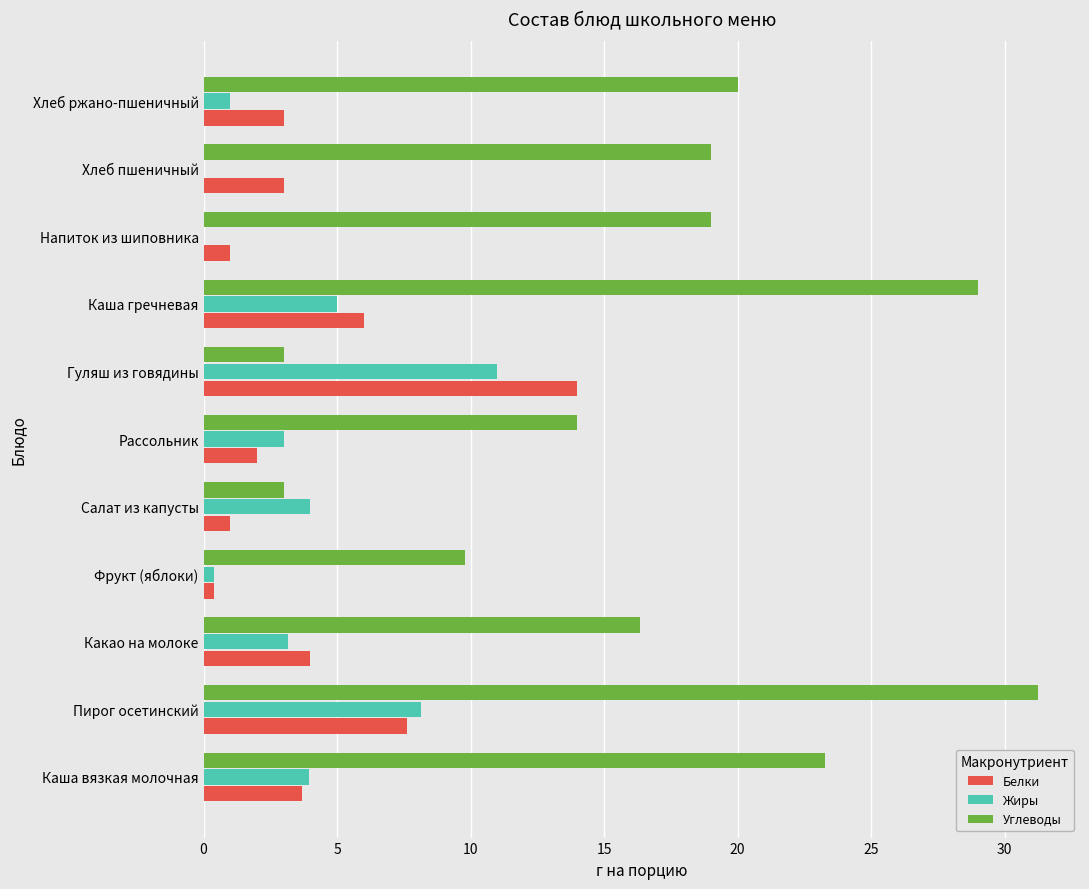

Which series has the largest total across all categories?

Углеводы